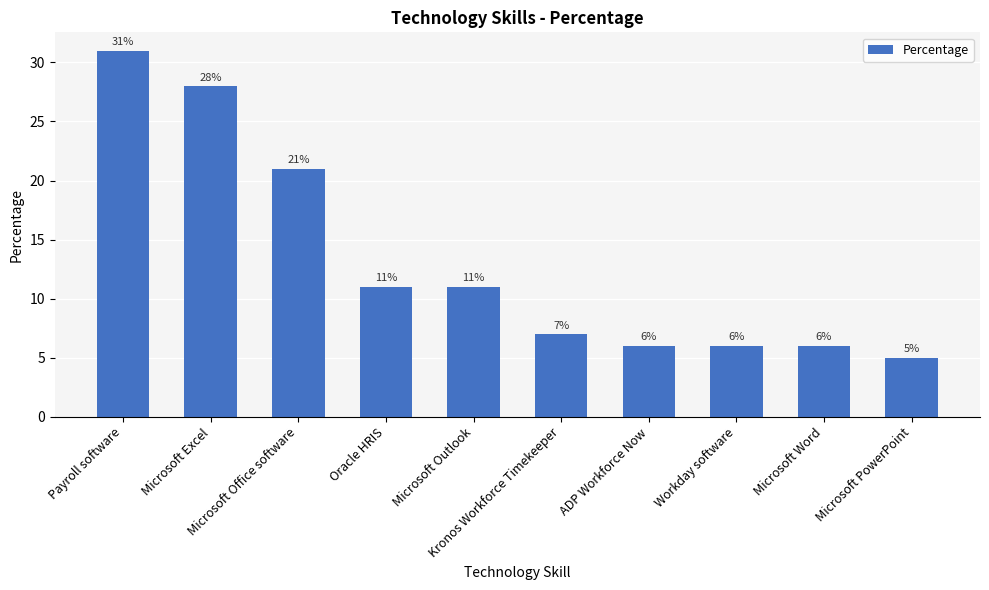

Does the chart contain any negative values?

No